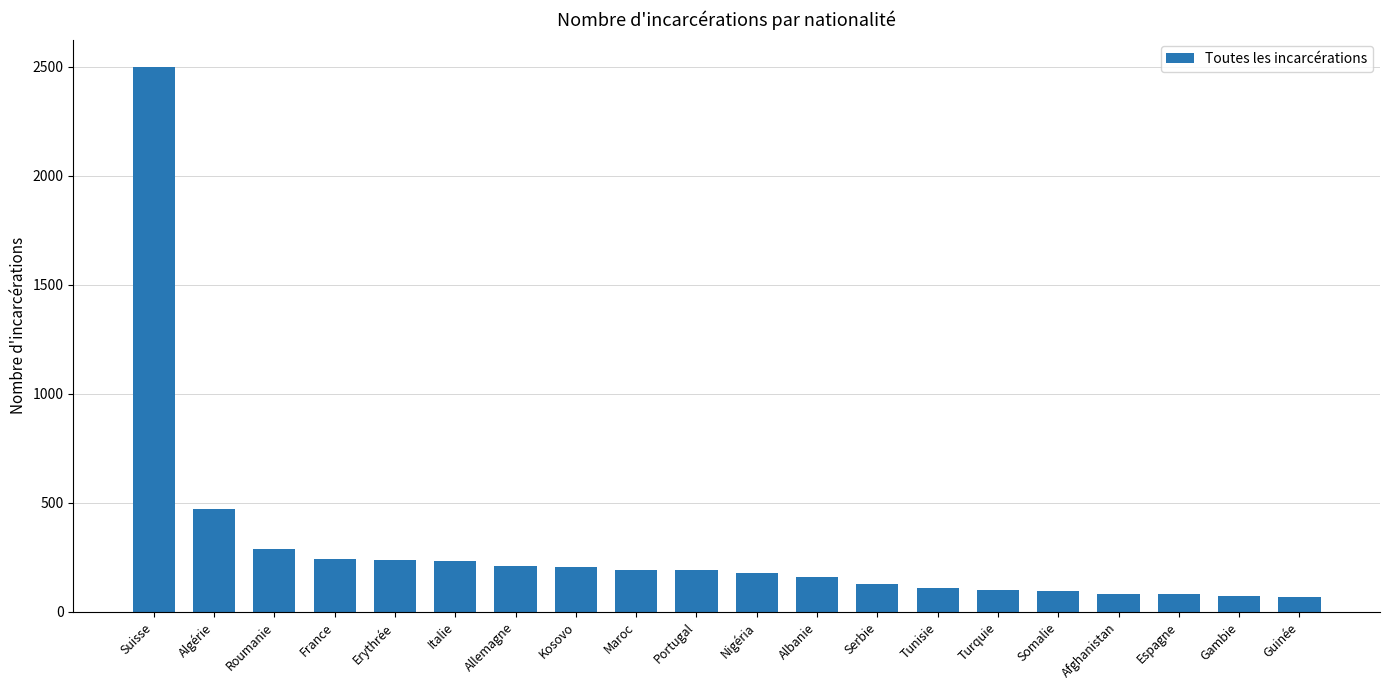

Between France and Tunisie, which is larger?

France